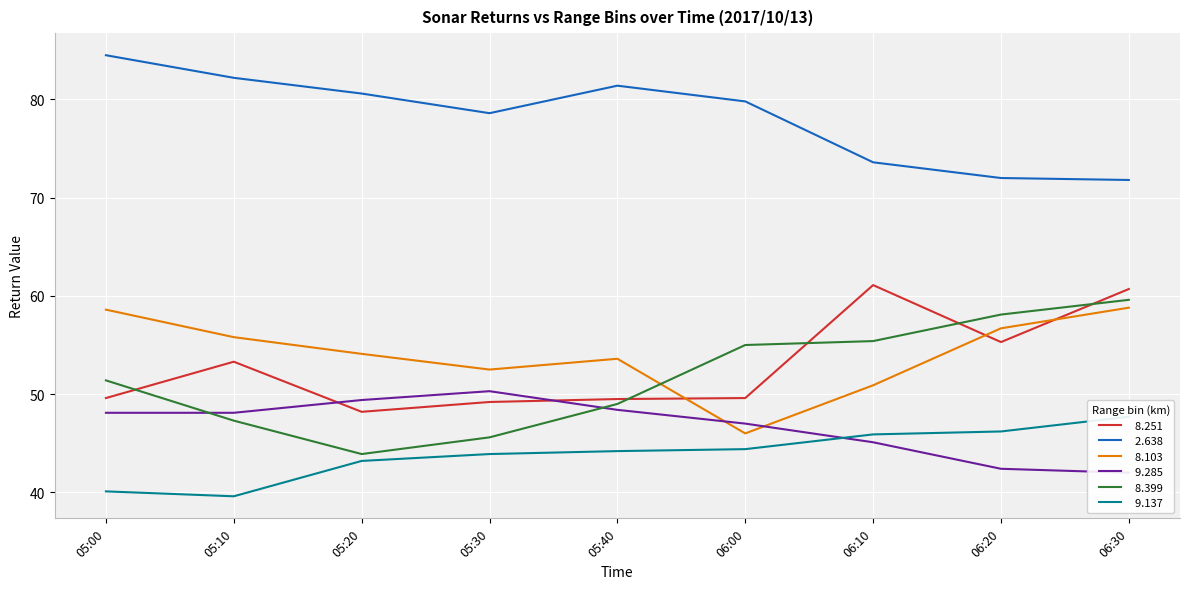

Read the   8.399 value at 05:40.

49.0